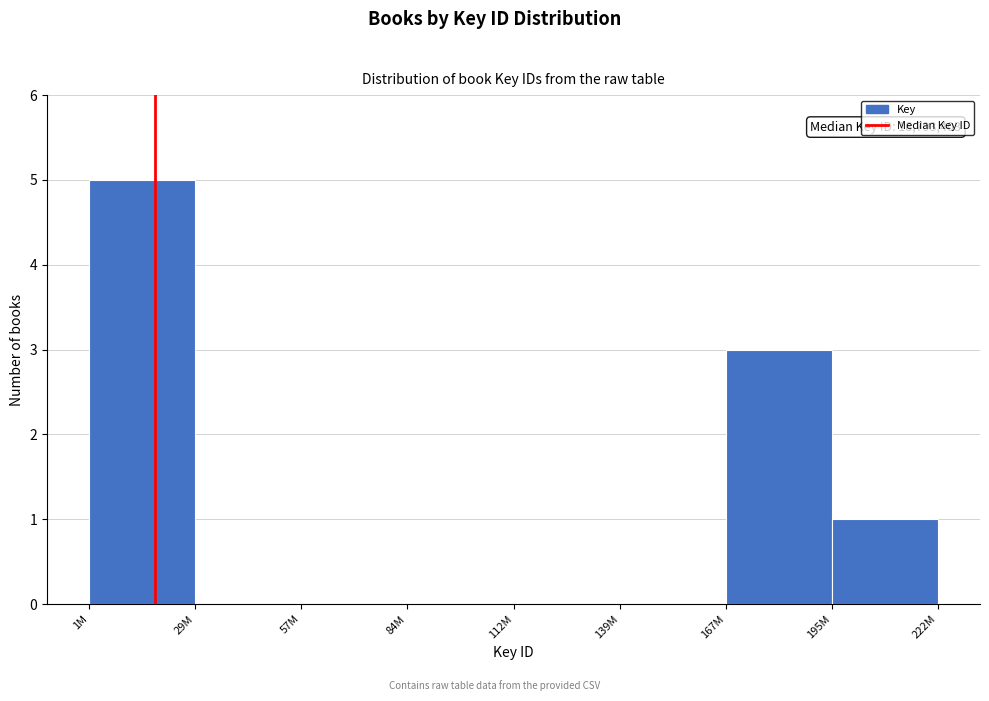

Reading left to right, extract all data points from this chart.

1M=5	29M=0	57M=0	84M=0	112M=0	139M=0	167M=3	195M=1